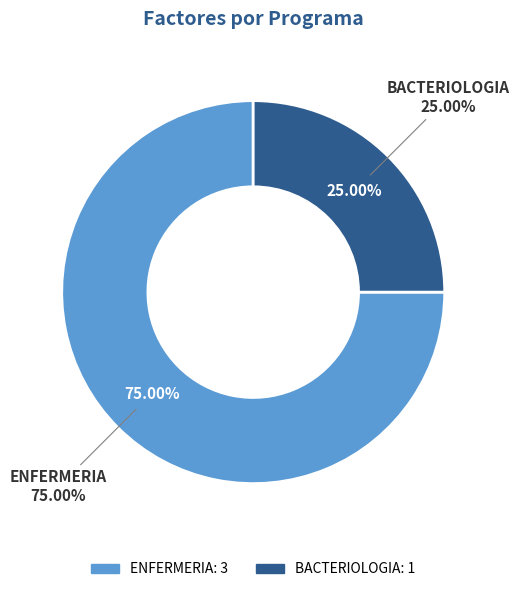

What percentage is NOT represented by LEGALES?

100.0%